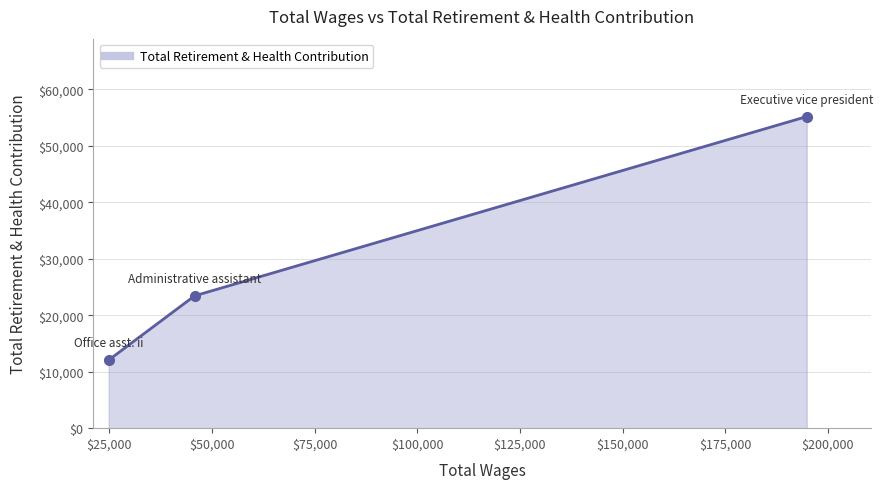

How many categories are shown in the chart?

3